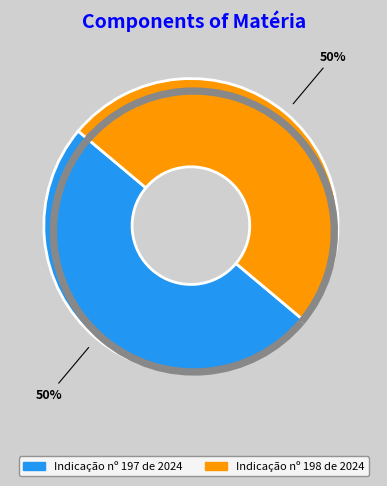

What is the majority slice?

Indicação nº 198 de 2024